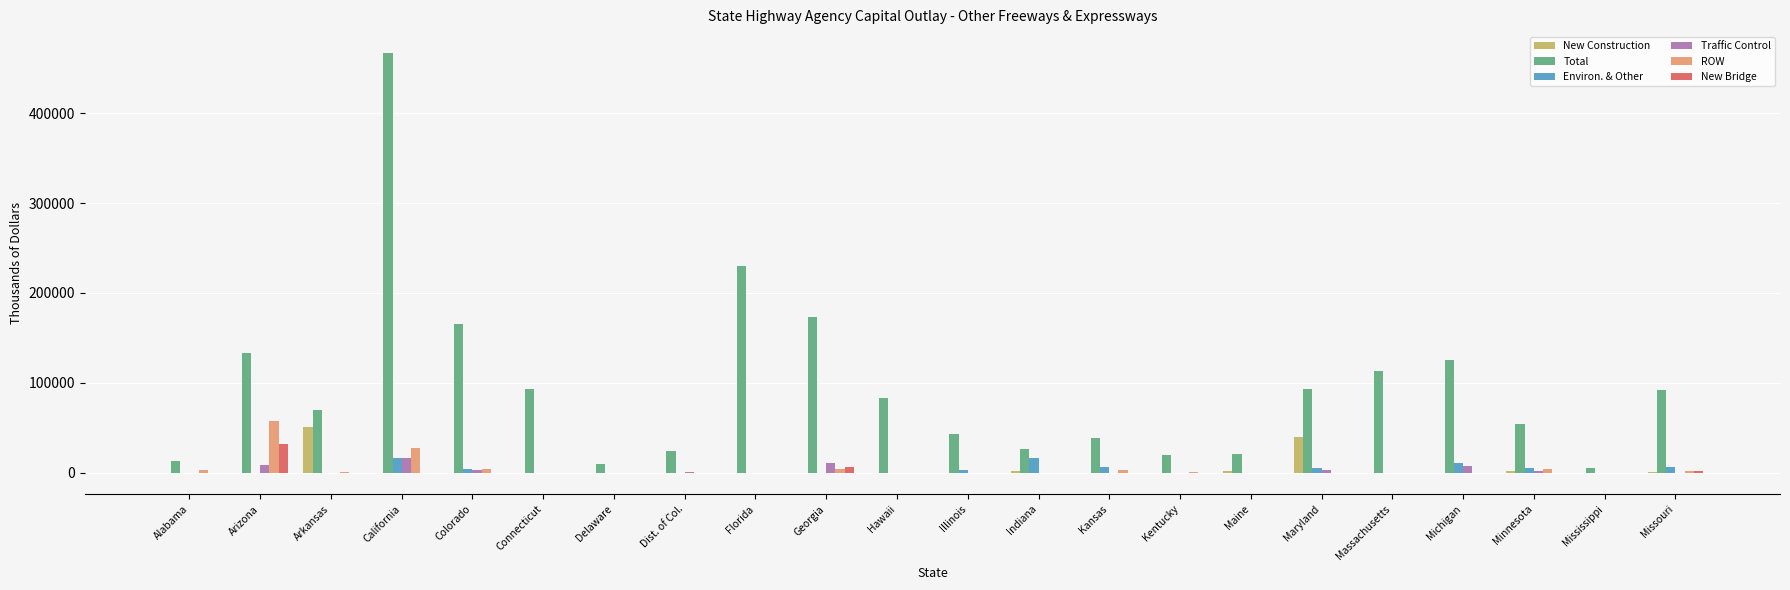

Which series has the largest total across all categories?

Total